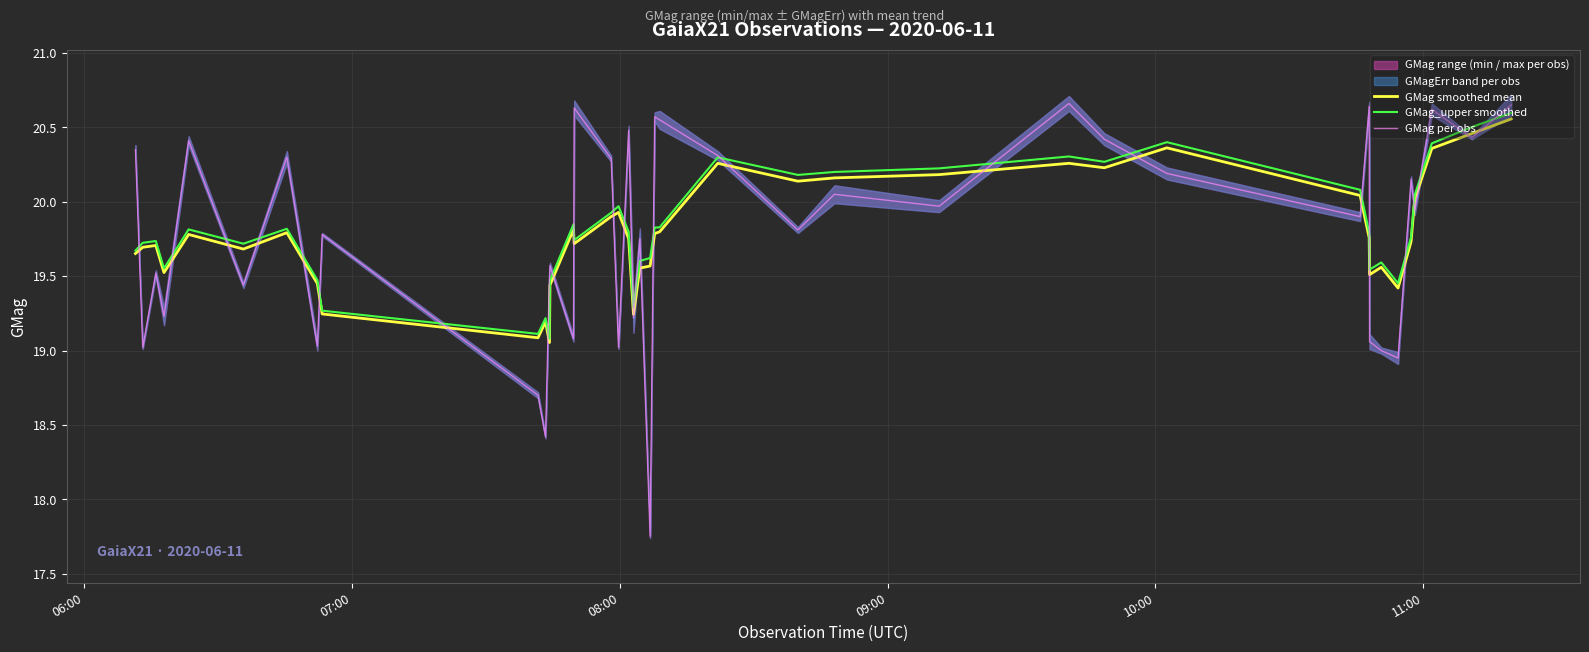

True or false: GMag smoothed mean and GMag per obs cross at least once.

True